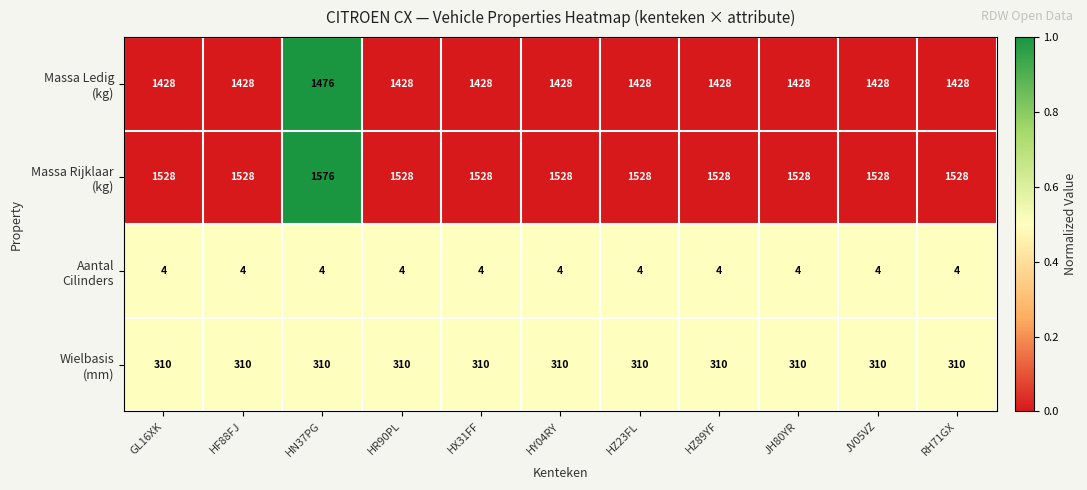

Which label corresponds to the largest value in the chart?

HN37PG